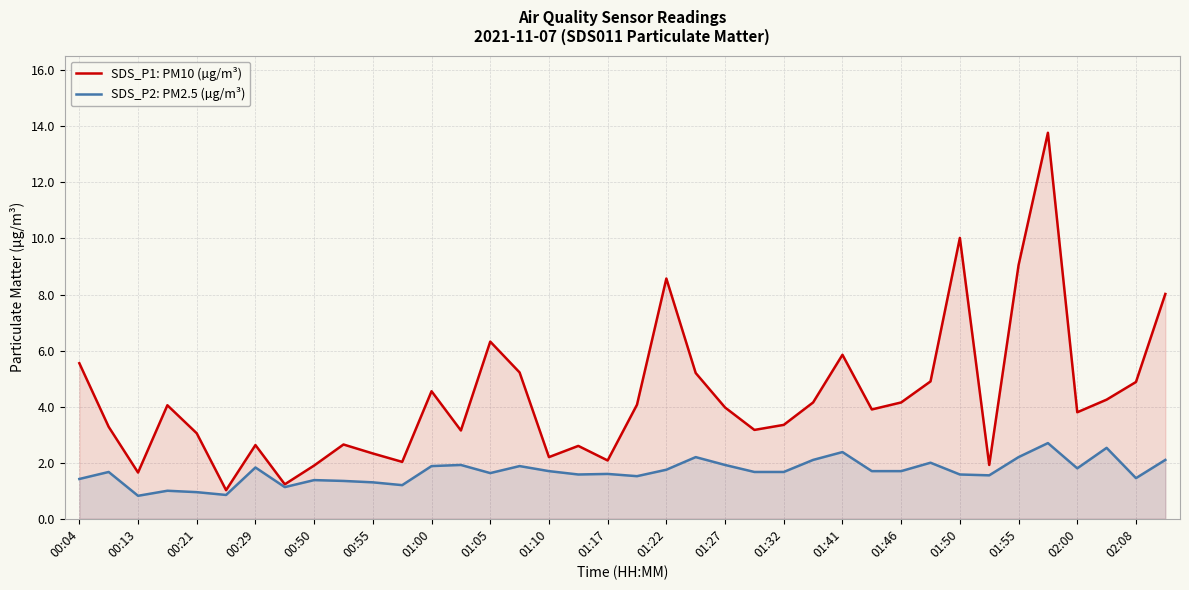

Which series has the largest total across all categories?

SDS_P1: PM10 (µg/m³)